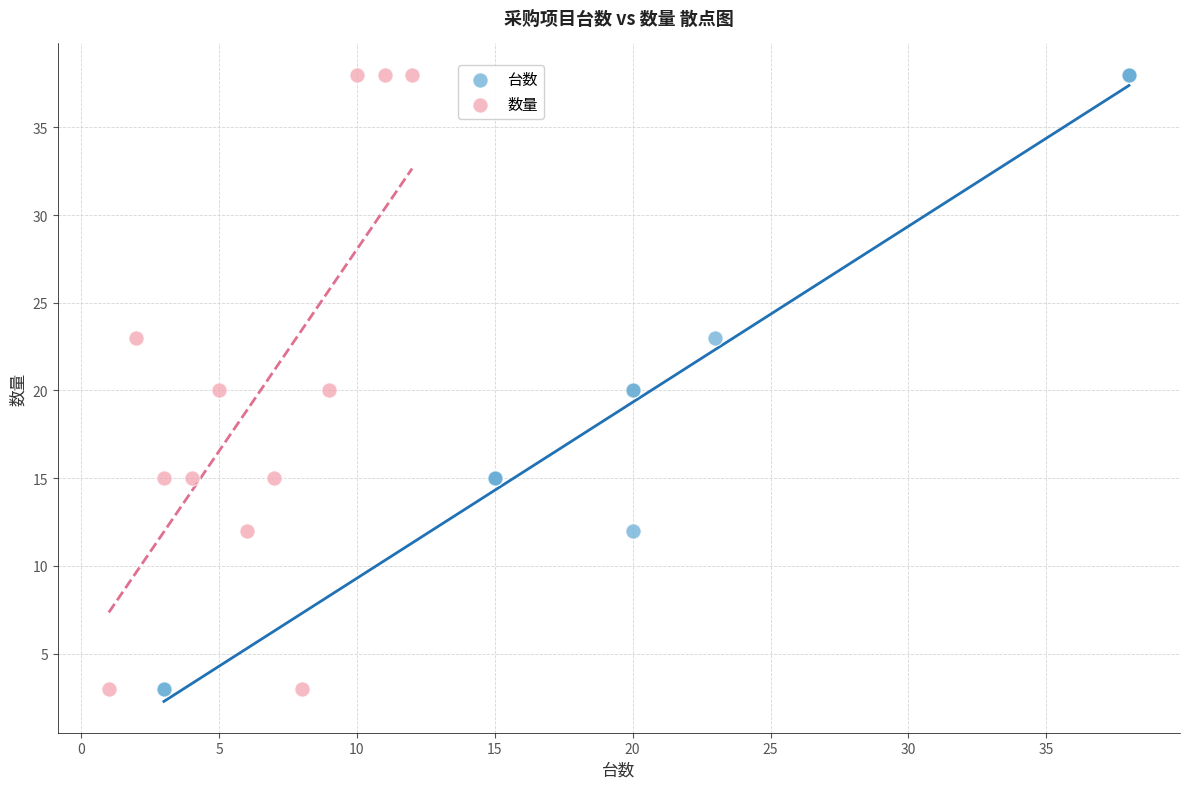

What are all the series names shown in the legend?

台数, 数量